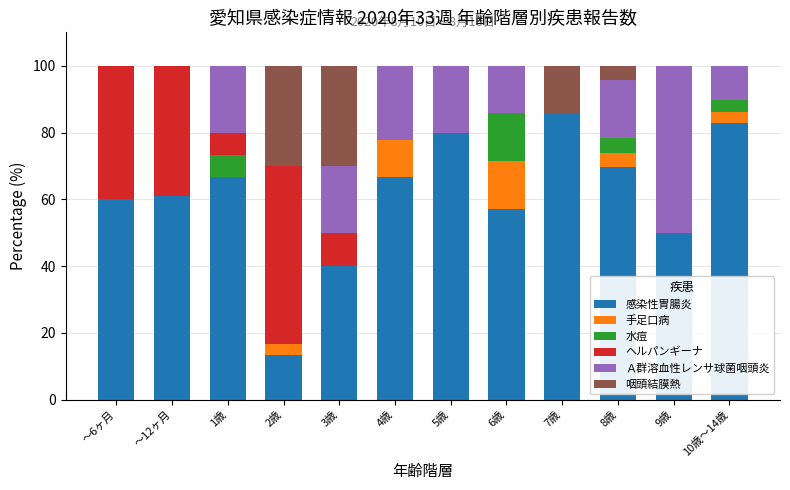

At which label does 感染性胃腸炎 reach its peak?

7歳